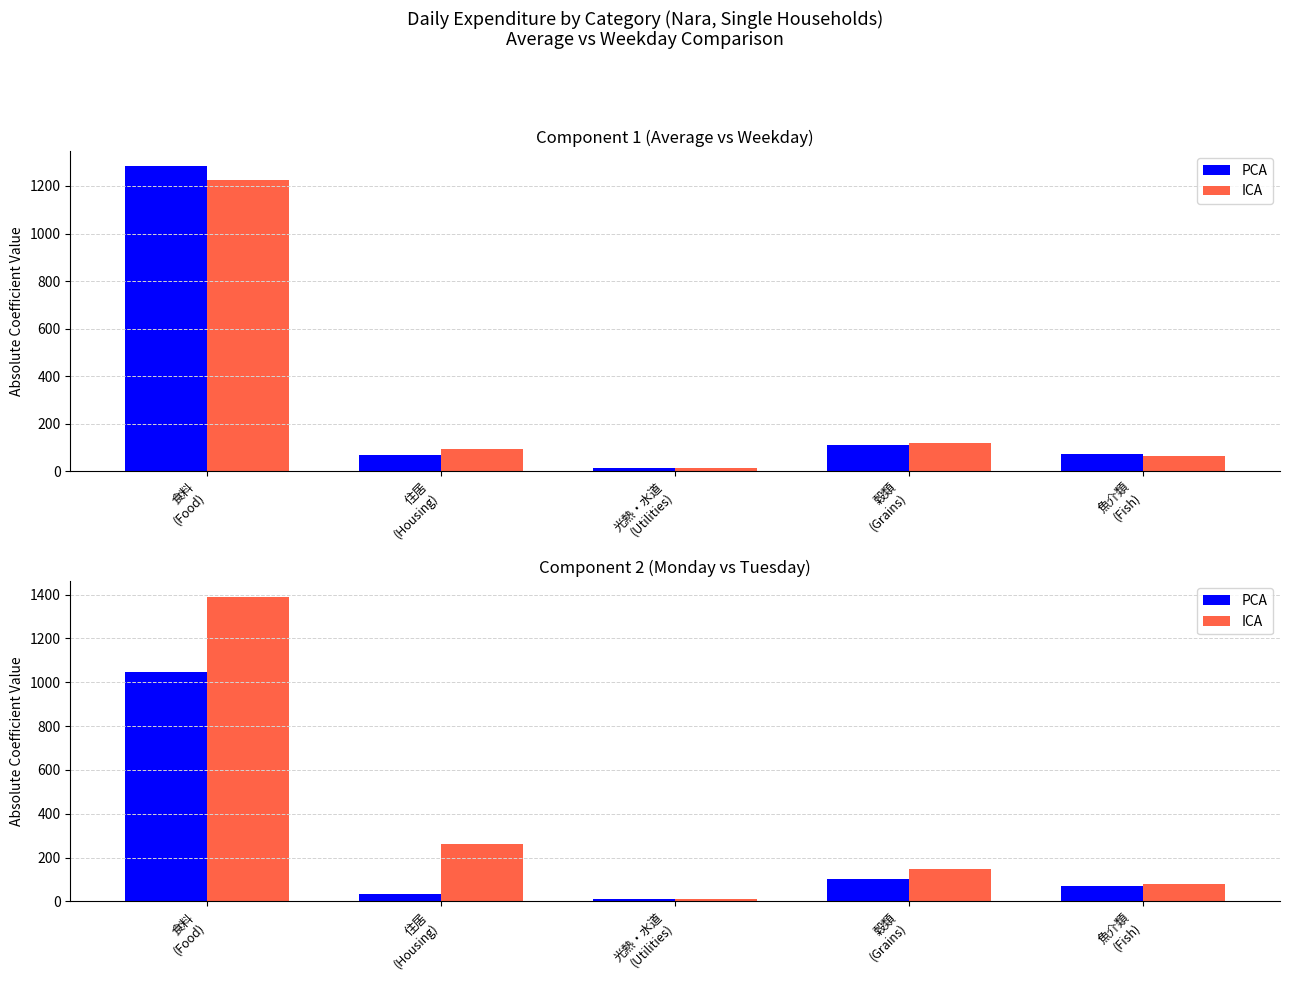

Which series changed the most between 食料
(Food) and 魚介類
(Fish)?

ICA